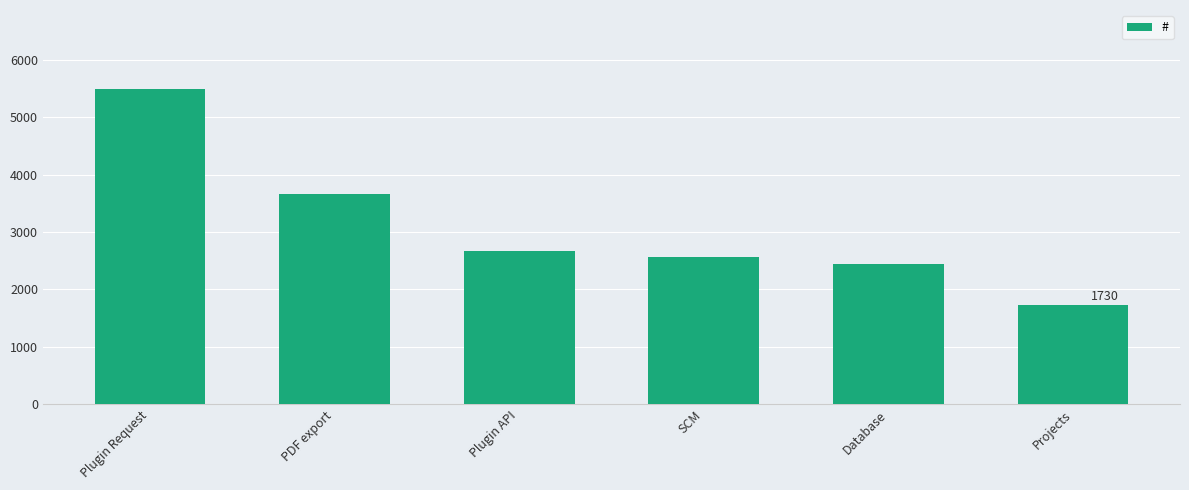

Read the value at Plugin Request, to the nearest 50.

5500